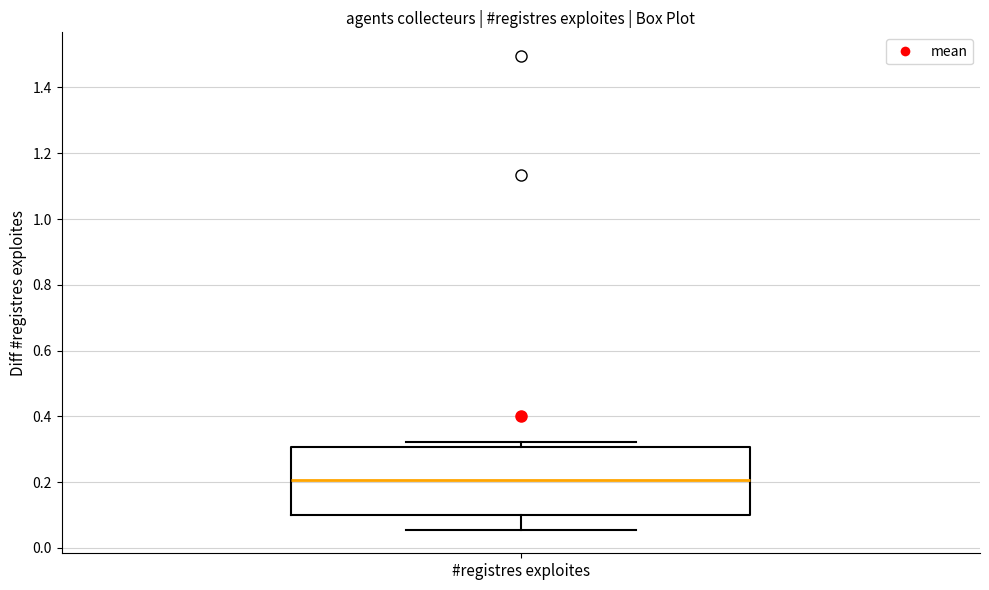

Read this box plot against the y-axis: the position of the median line, the range covered by the box, and the ends of both whiskers. The values are not printed on the chart, so give them approximately, as read against the axis.

median 0.20, box 0.10 to 0.30, whiskers 0.06 to 0.32